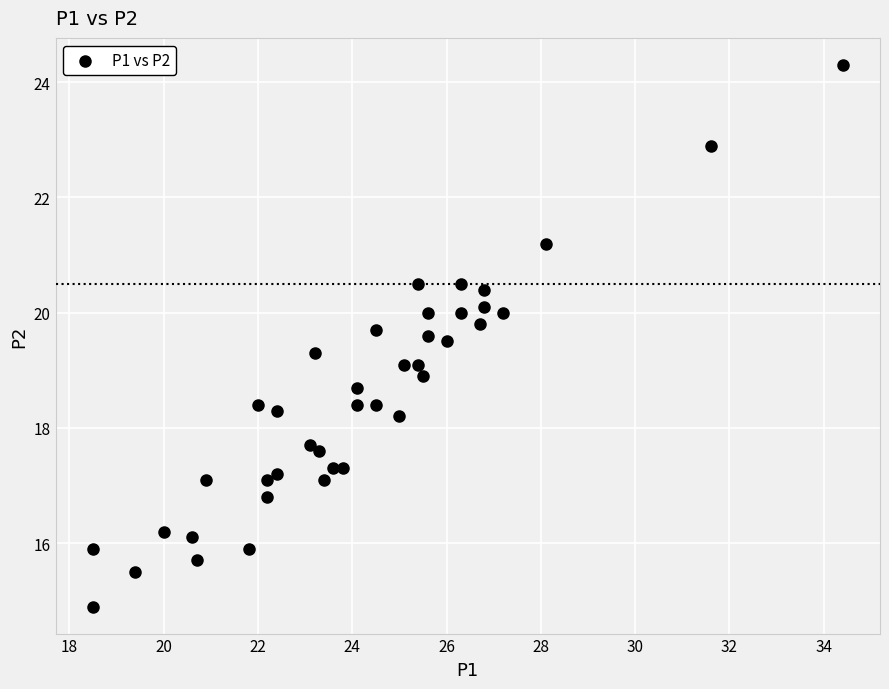

What is the range of X values (max minus min)?

15.9